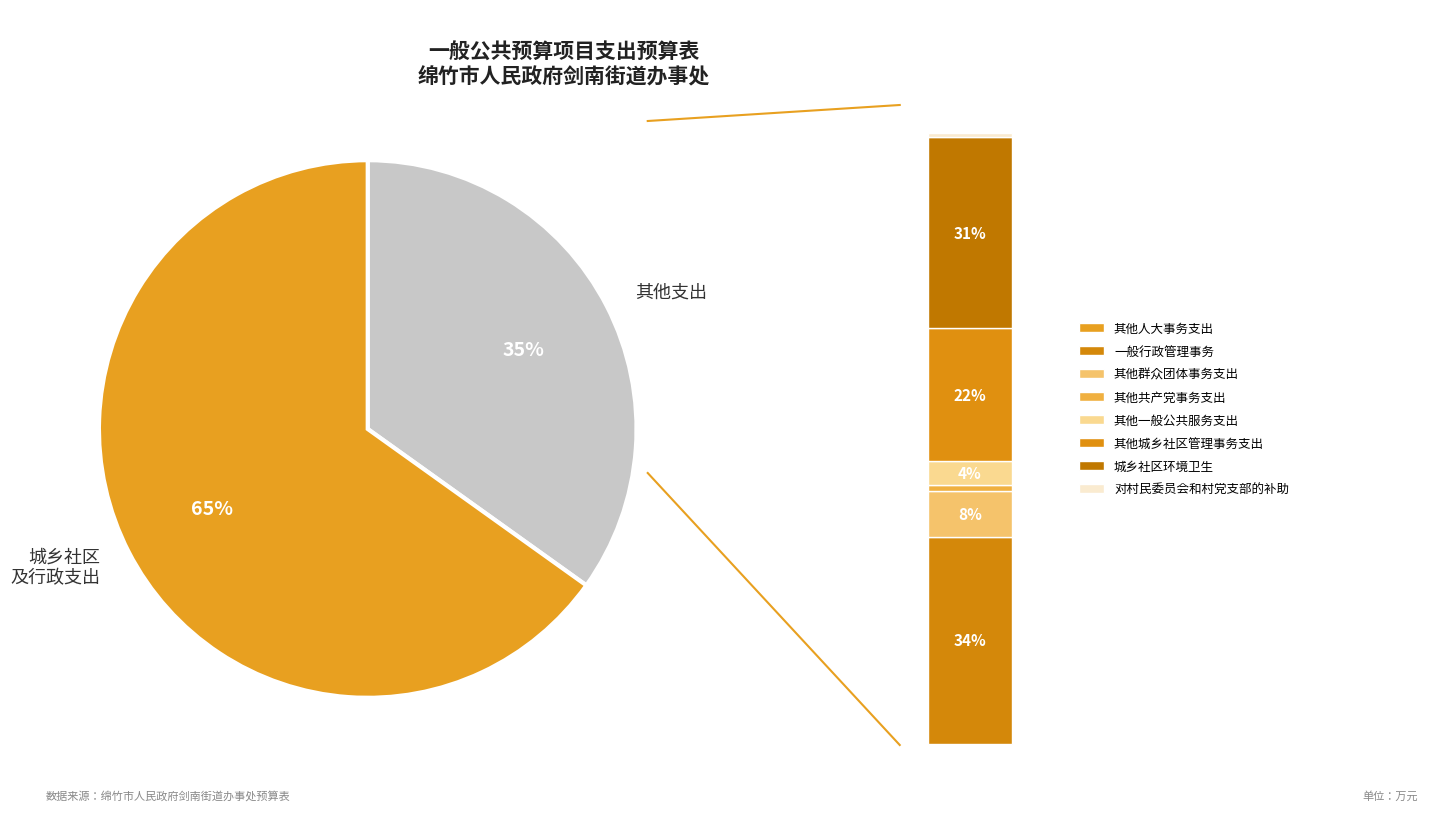

Approximately how many times larger is the value at 其他共产党事务支出 compared to 对村民委员会和村党支部的补助?

1.7